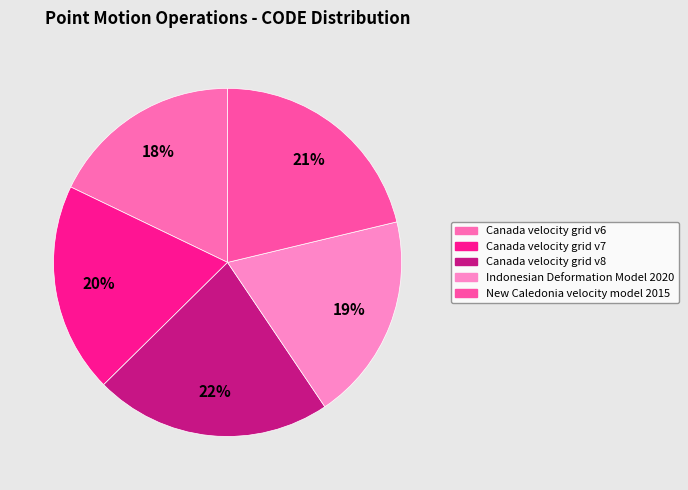

Combined, do Canada velocity grid v6 and Canada velocity grid v8 account for over 50%?

No